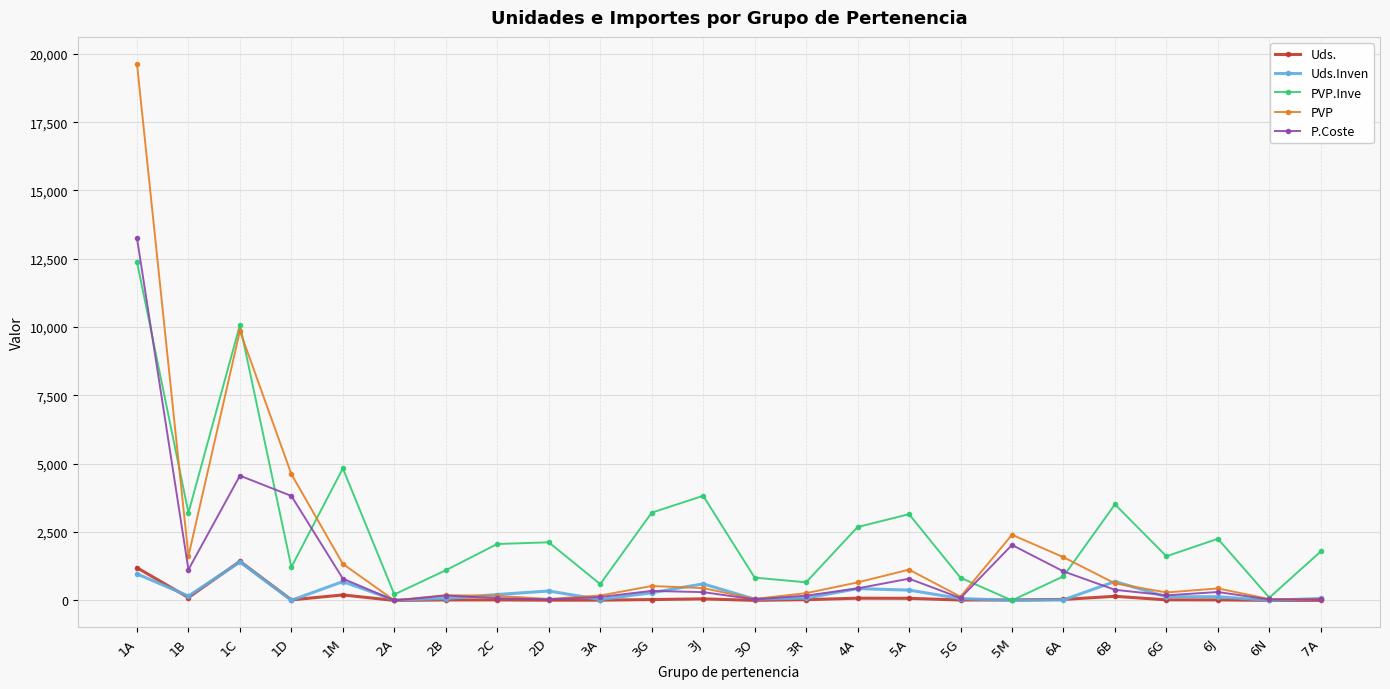

Between 3G and 6N, which series saw the biggest shift?

PVP.Inve